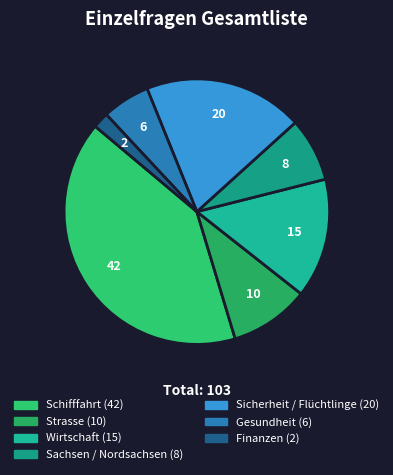

What is the change in value from Schifffahrt to Wirtschaft?

-27